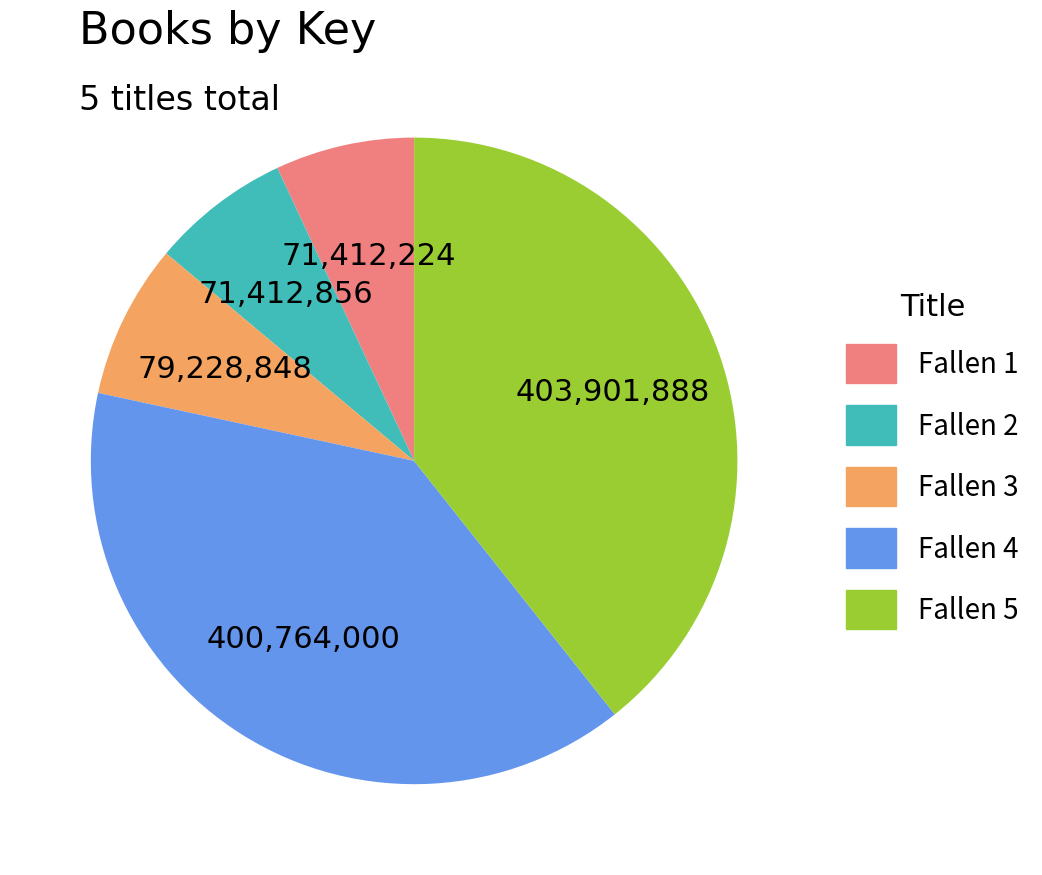

Do Fallen 3 and Fallen 2 together represent more than half of the pie?

No